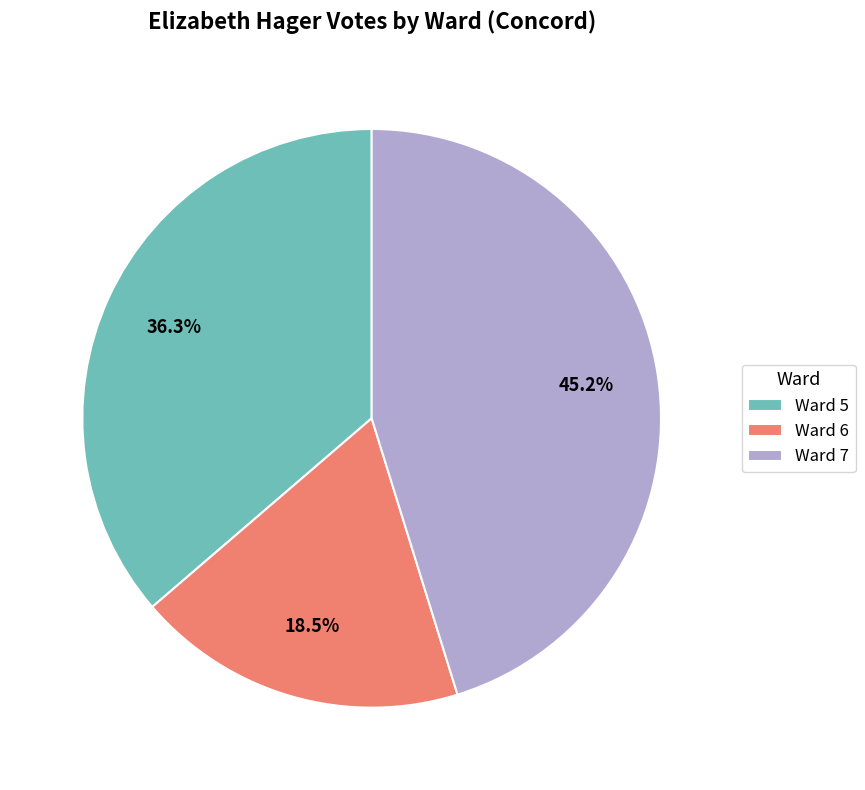

What is the smallest slice in the pie chart?

Ward 6